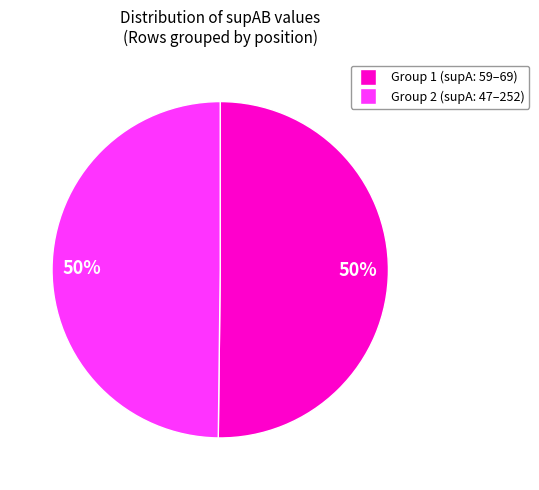

To the nearest percent, what is the average slice percentage?

50%